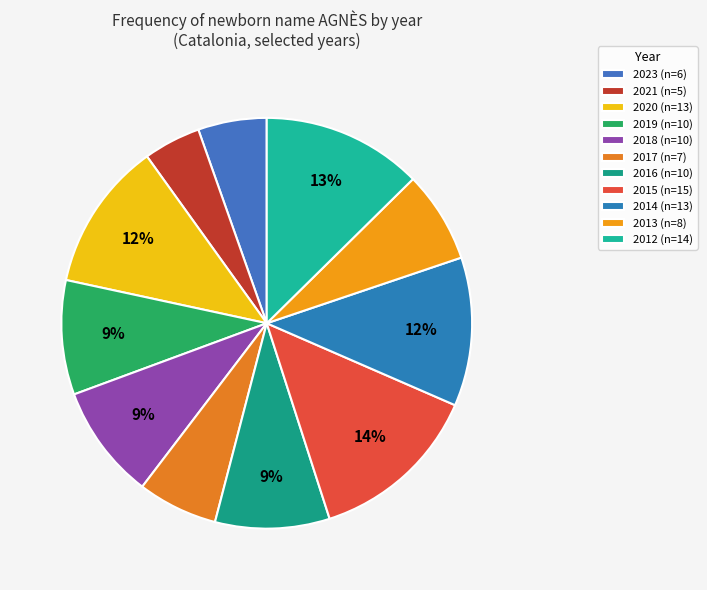

Do 2023 and 2020 together represent more than half of the pie?

No